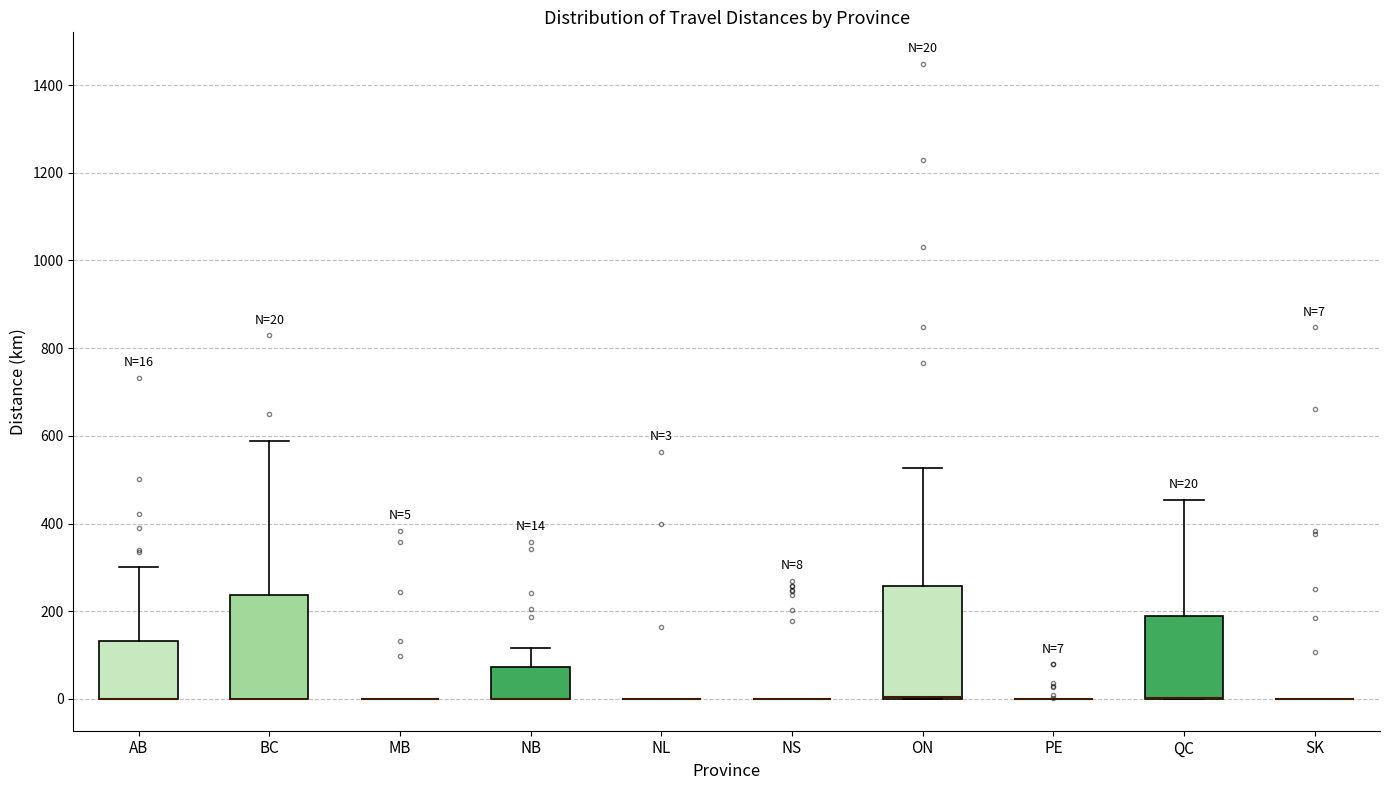

Which box is the tallest, from its lower edge to its upper edge?

ON